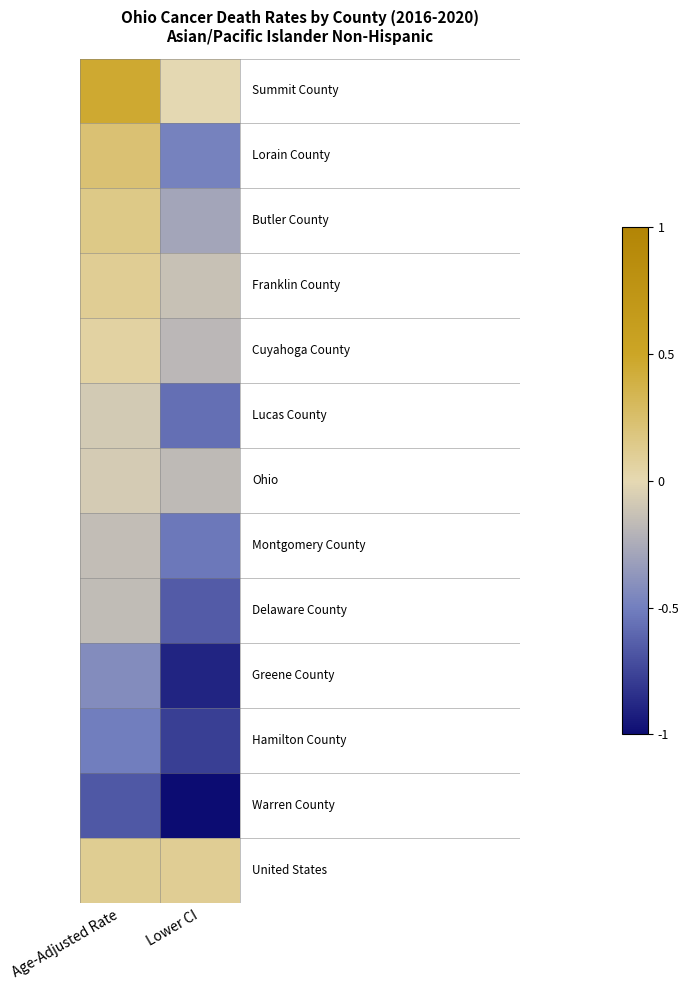

At which category is the sum across all series the highest?

Age-Adjusted Rate